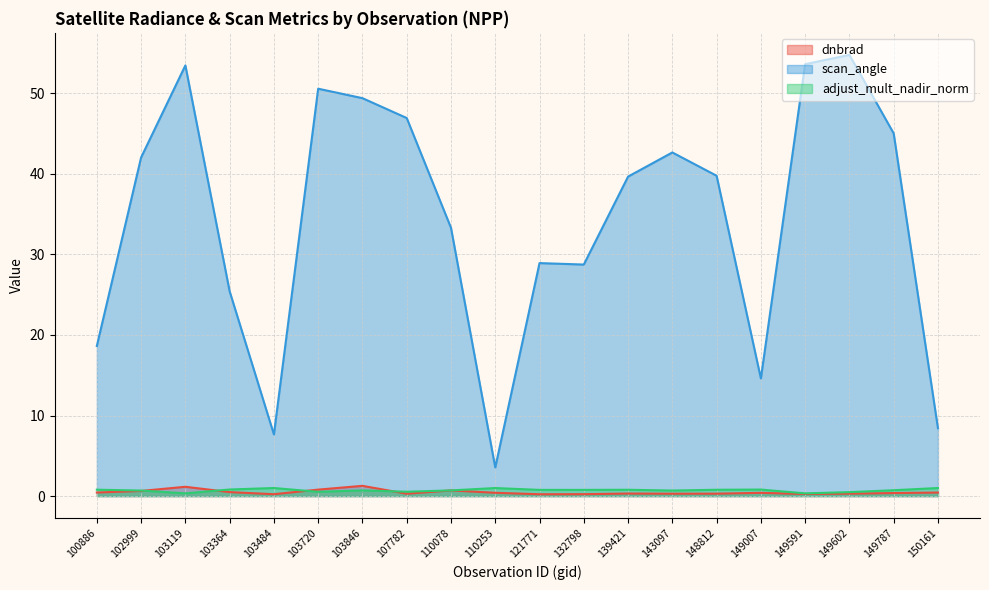

Rank the series by their maximum value, from highest to lowest.

scan_angle, dnbrad, adjust_mult_nadir_norm